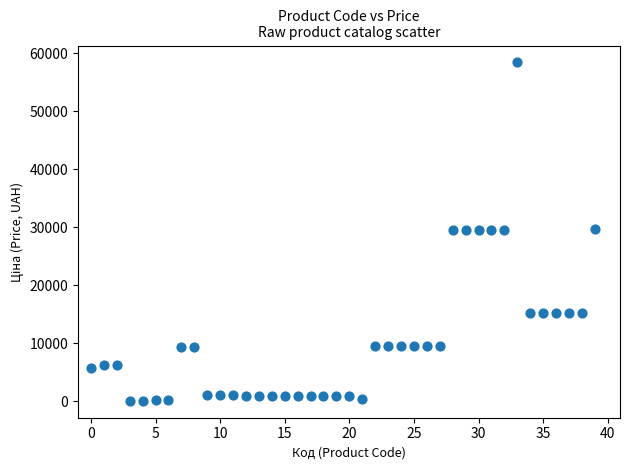

What is the range of X values (max minus min)?

39.0